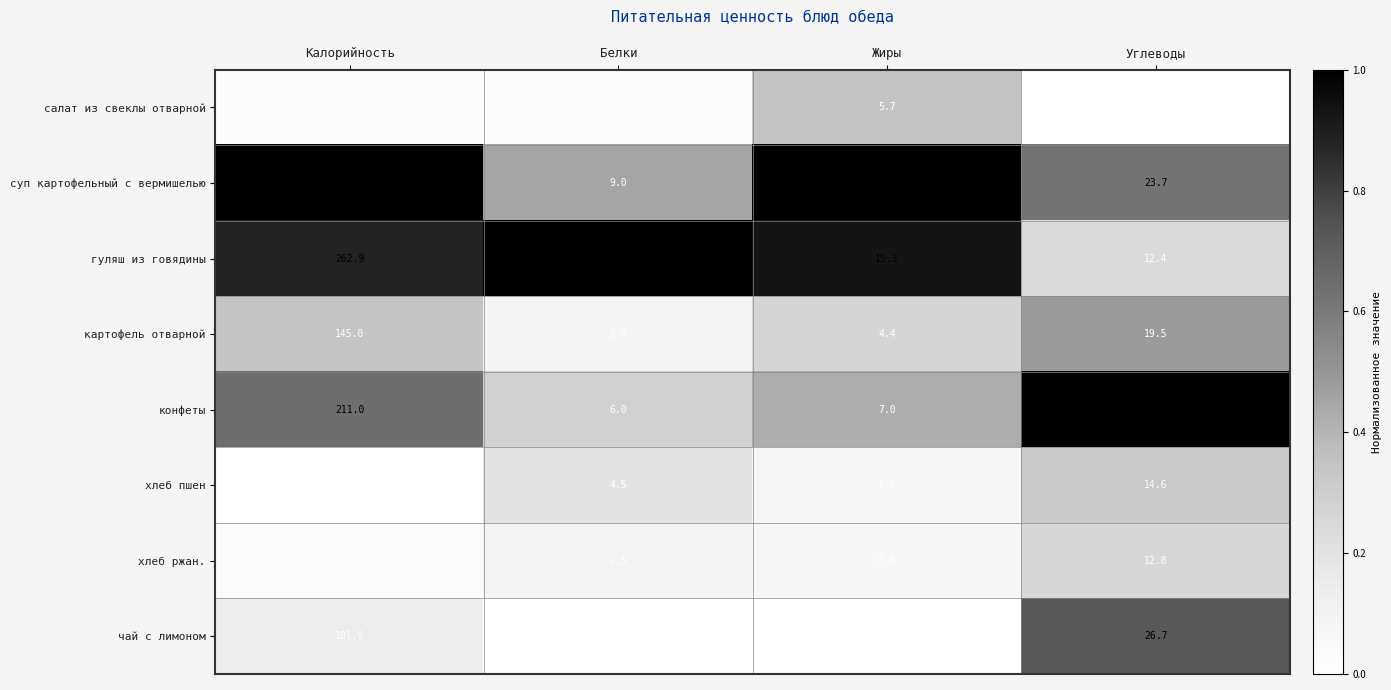

What is the difference between the салат из свеклы отварной values at Калорийность and Жиры?

69.6